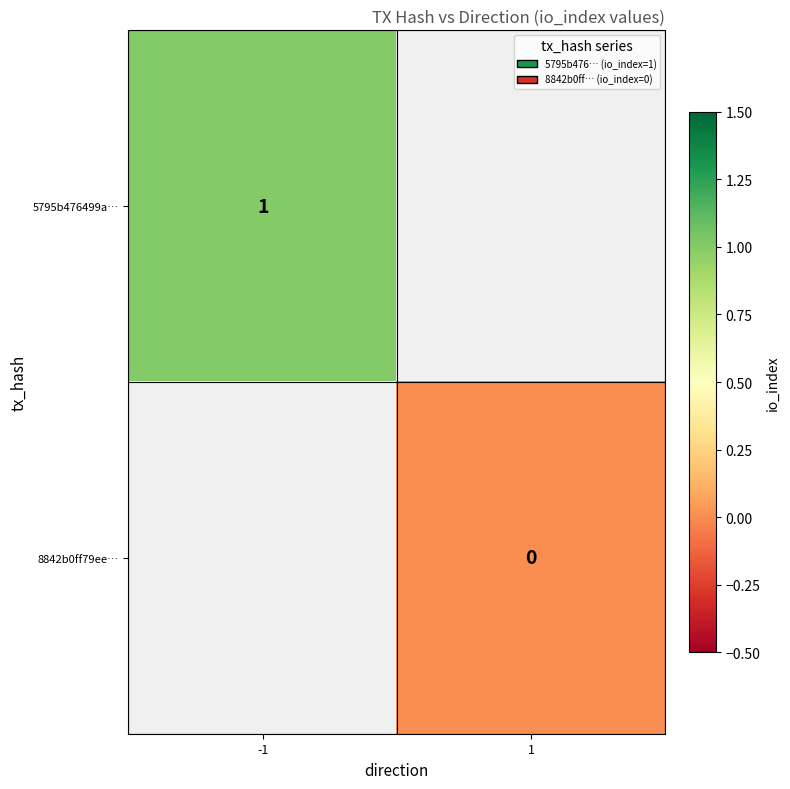

The value of 5795b476499a… at -1 is 1. True or false?

True